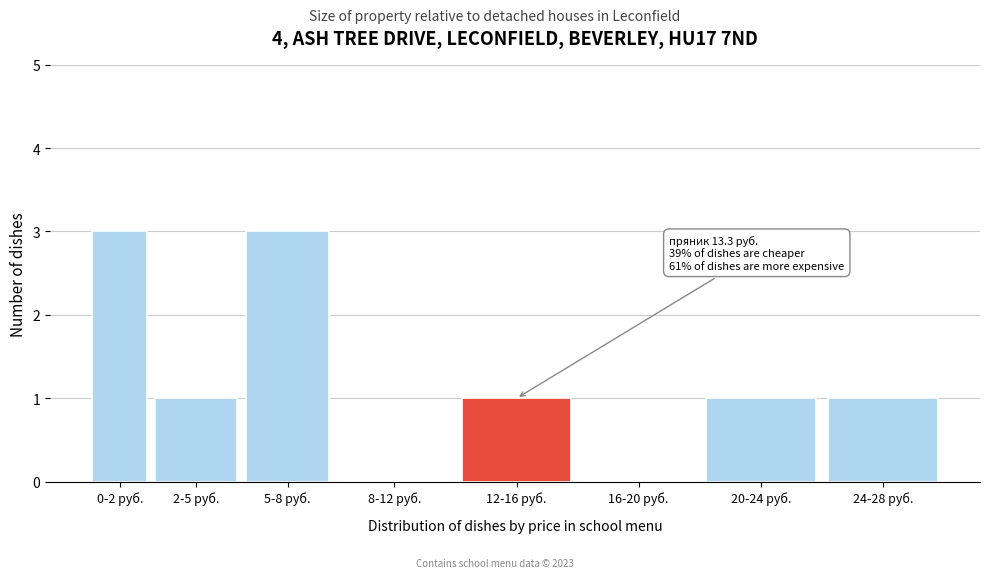

Reading right to left, transcribe all the data shown in this chart.

24-28 руб.=1	20-24 руб.=1	16-20 руб.=0	12-16 руб.=1	8-12 руб.=0	5-8 руб.=3	2-5 руб.=1	0-2 руб.=3